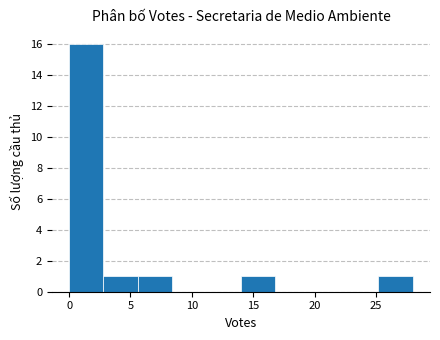

Which range on the x-axis has the tallest bar?

0.0 to 2.8